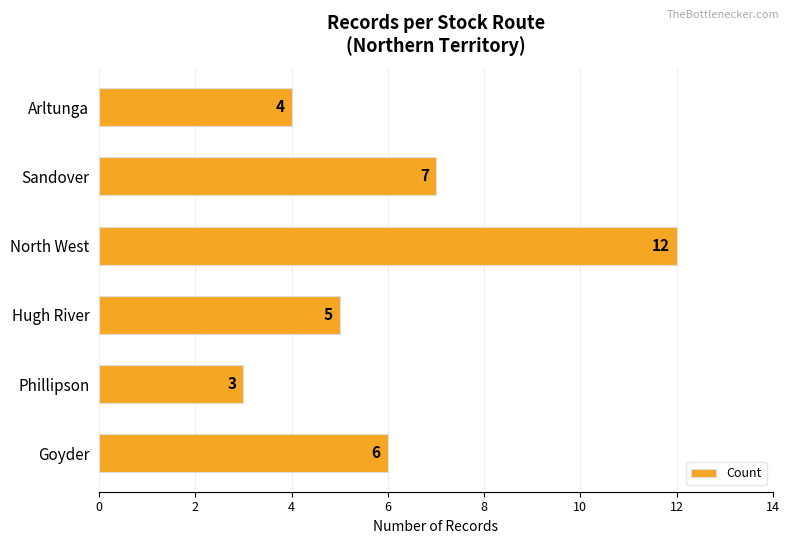

What is the average value?

6